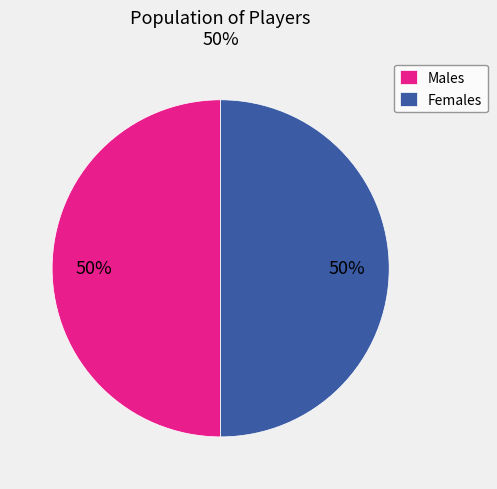

How many slices are in this pie chart?

2